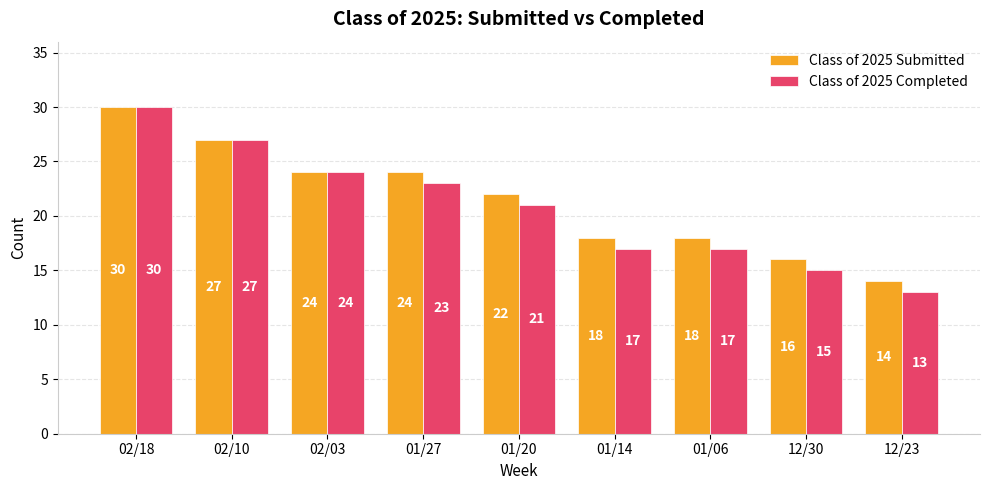

Rank the series at 01/20 from highest to lowest value.

Class of 2025 Submitted, Class of 2025 Completed